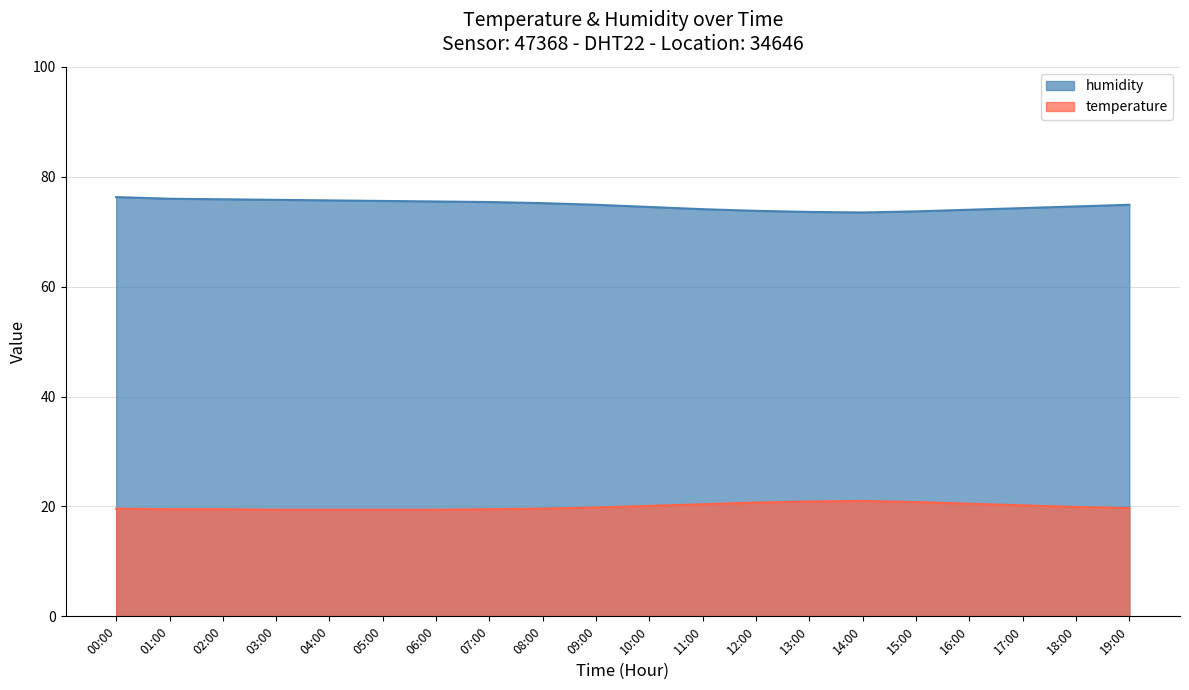

Rank the categories by humidity value from highest to lowest.

00:00, 01:00, 02:00, 03:00, 04:00, 05:00, 06:00, 07:00, 08:00, 09:00, 19:00, 18:00, 10:00, 17:00, 11:00, 16:00, 12:00, 15:00, 13:00, 14:00